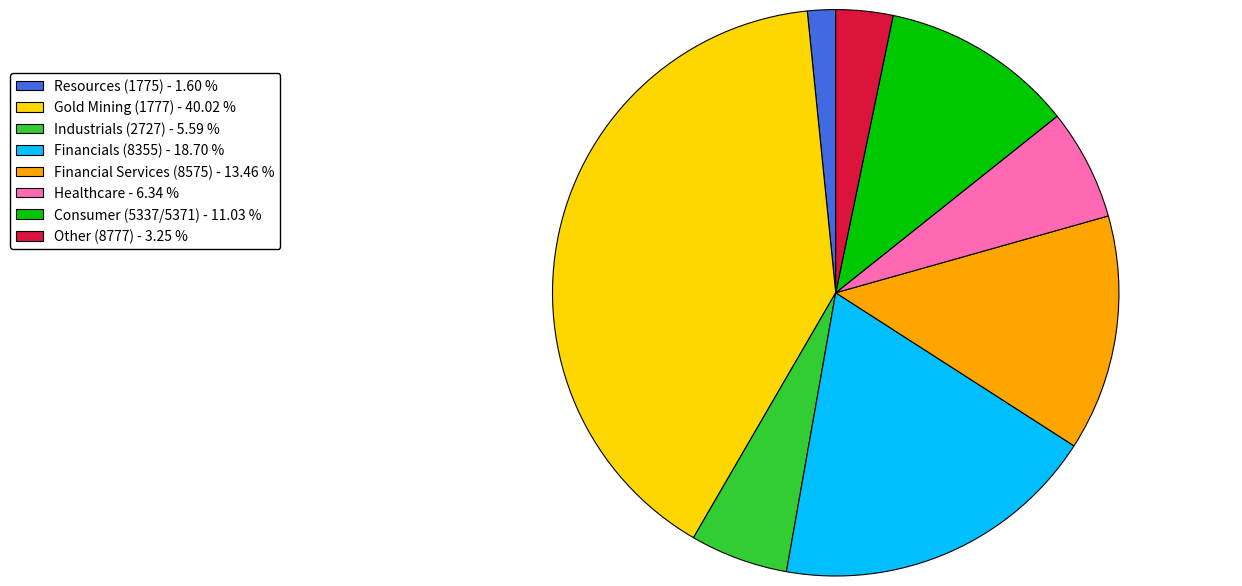

Combined, do Industrials (2727) - 5.59 % and Consumer (5337/5371) - 11.03 % account for over 50%?

No